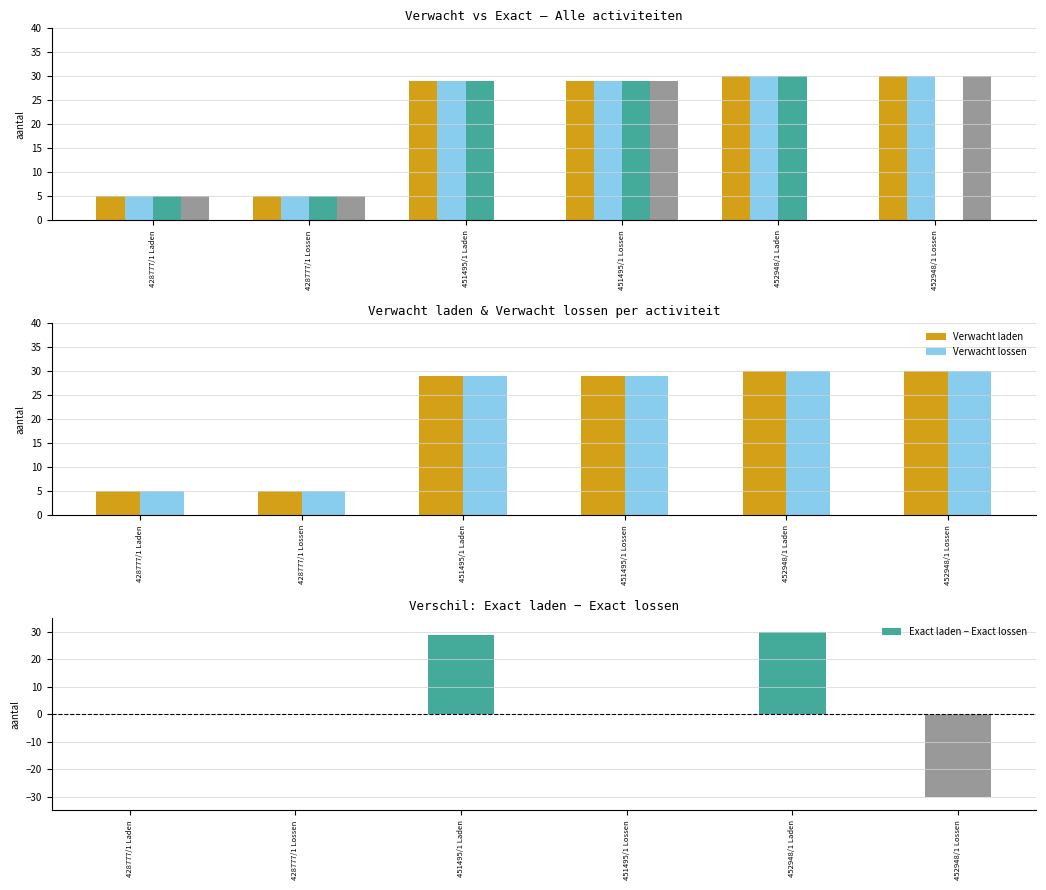

What is the difference between the second highest and second lowest values in the Exact laden − Exact lossen series?

29